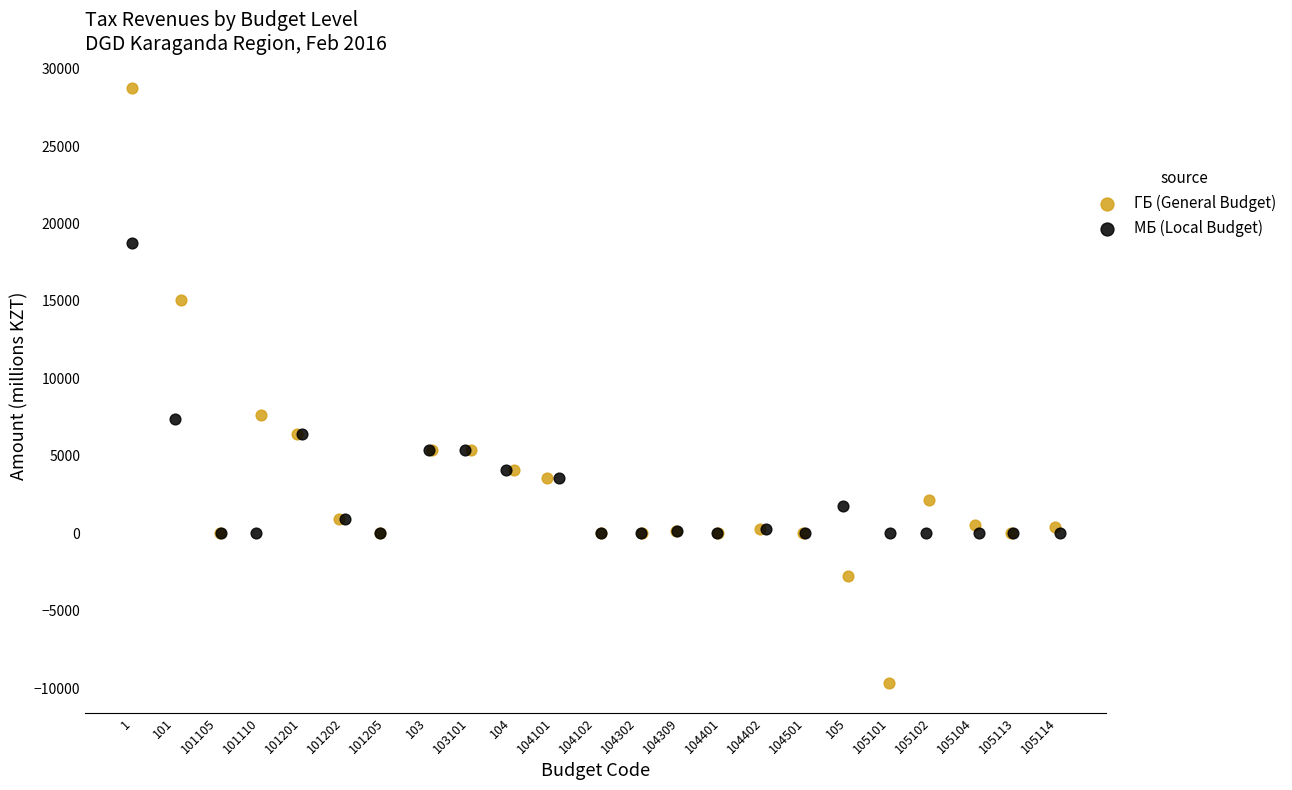

Which series has the widest spread of Y values?

ГБ (General Budget)